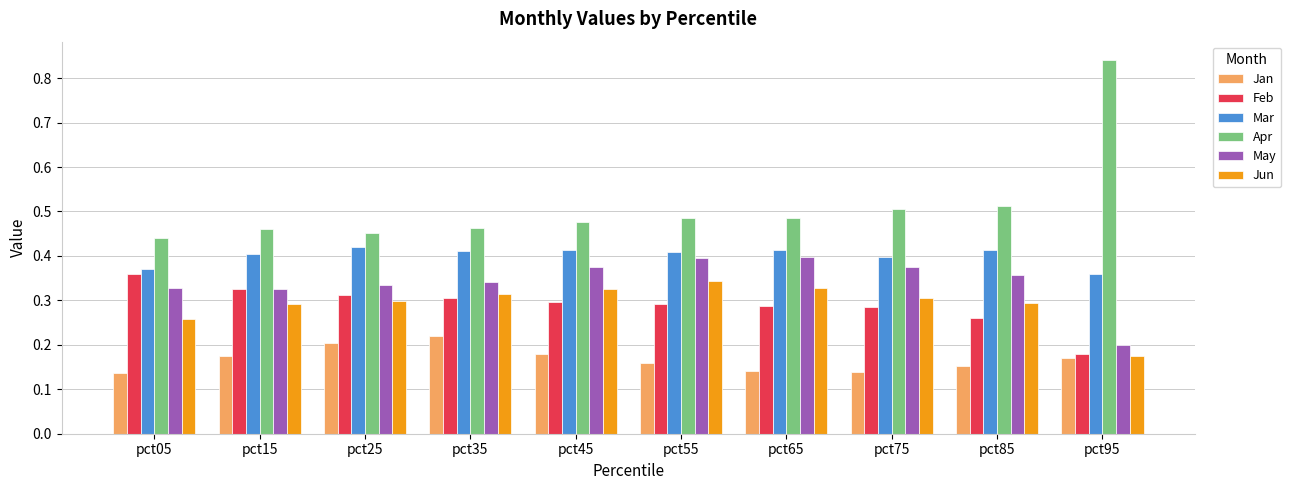

Is the value of Mar at pct05 greater than the value of Jun at pct05?

Yes